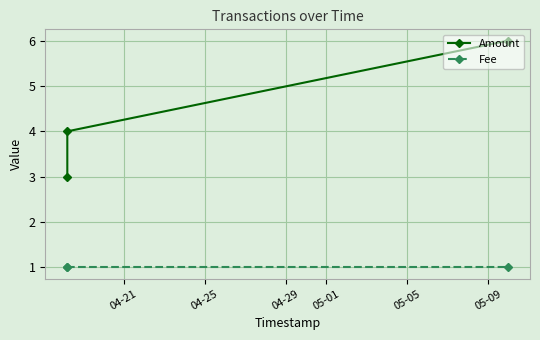

Is this an area chart (filled region under the line)?

No